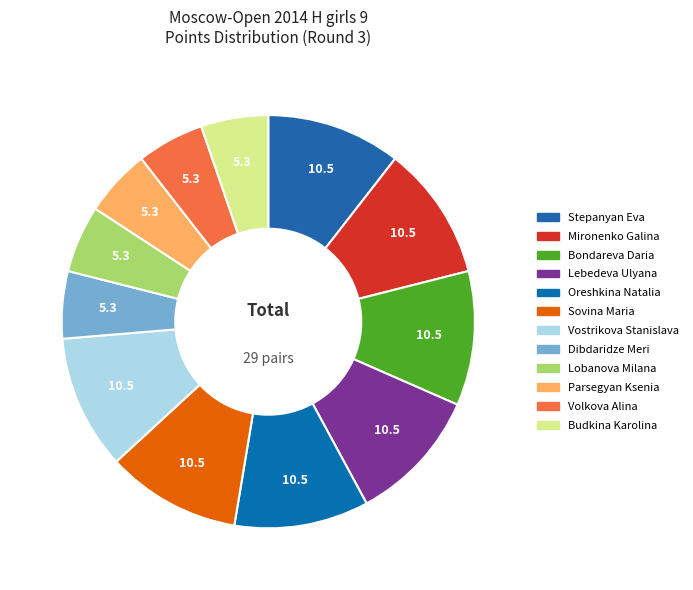

Is the sum of Volkova Alina and Mironenko Galina greater than half?

No